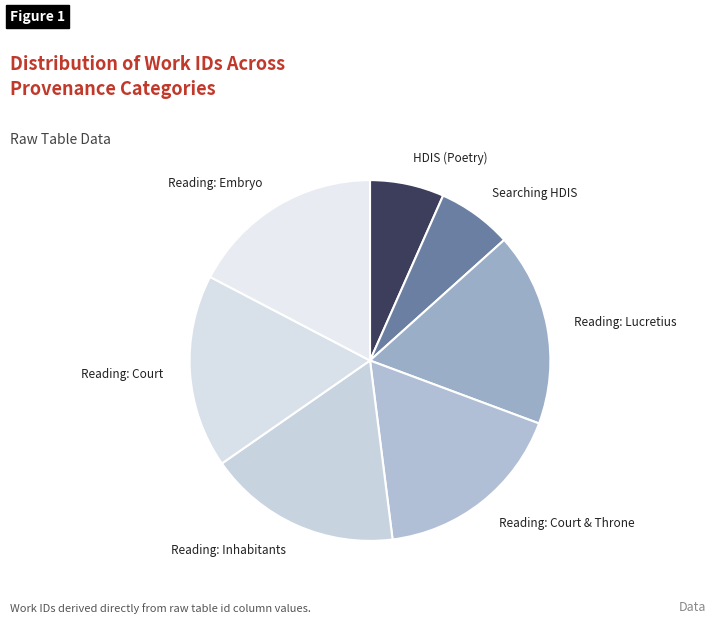

Is the sum of Reading: Embryo and Searching HDIS greater than half?

No